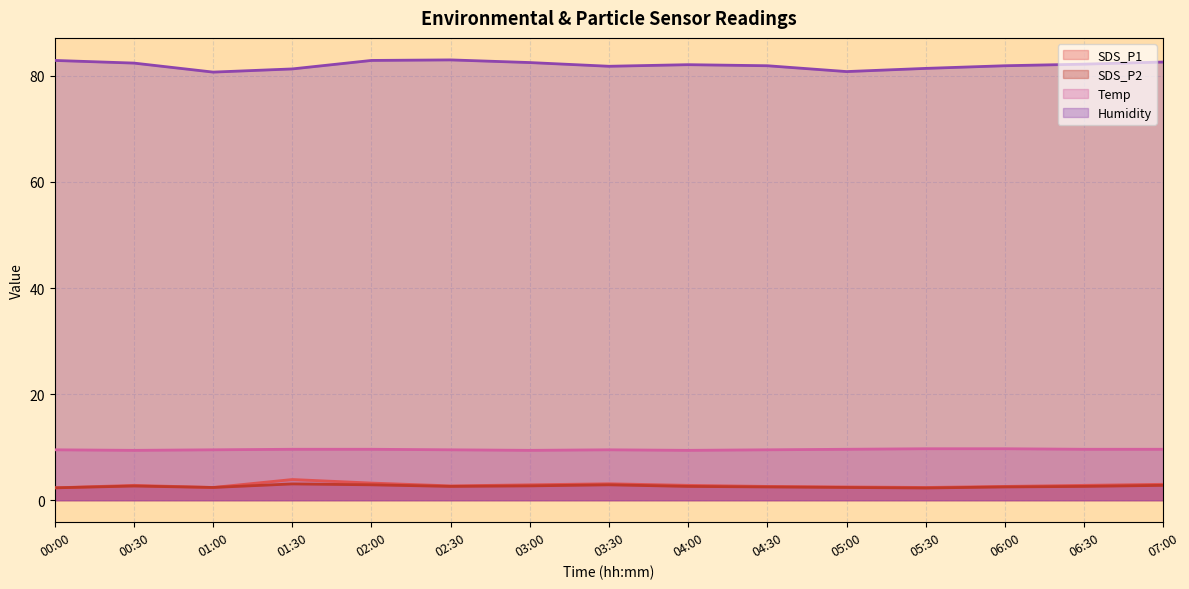

Reading left to right, extract all data points from this chart.

SDS_P1: 2.3	2.8	2.4	3.9	3.2	2.7	2.9	3.1	2.8	2.6	2.5	2.4	2.6	2.8	3.0
SDS_P2: 2.3	2.7	2.4	3.1	2.9	2.6	2.7	2.9	2.6	2.5	2.4	2.3	2.5	2.6	2.8
Temp: 9.5	9.4	9.5	9.6	9.6	9.5	9.4	9.5	9.4	9.5	9.6	9.7	9.7	9.6	9.6
Humidity: 82.9	82.4	80.7	81.3	82.9	83.0	82.5	81.8	82.1	81.9	80.8	81.4	81.9	82.2	82.6